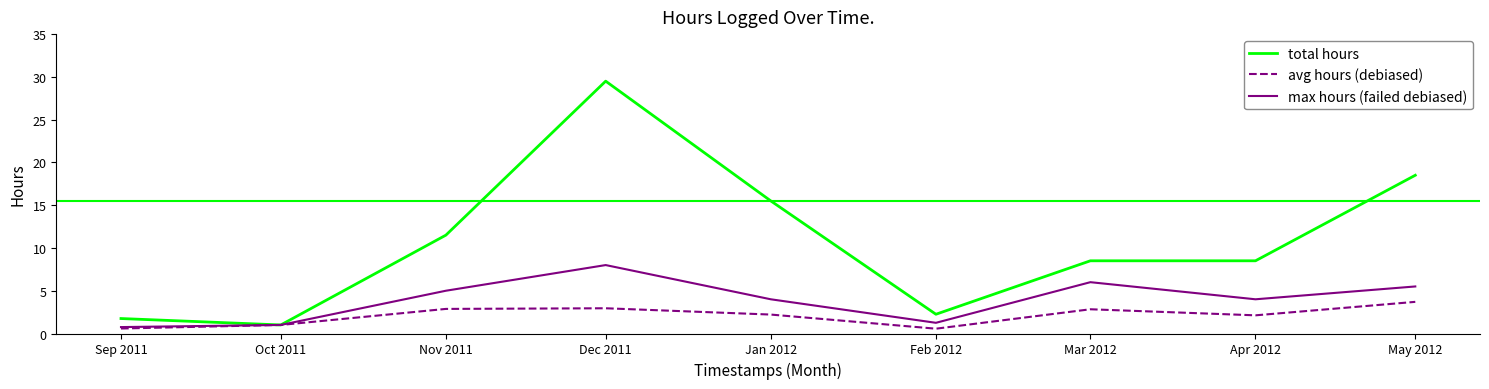

Which series has the largest range (max minus min)?

total hours